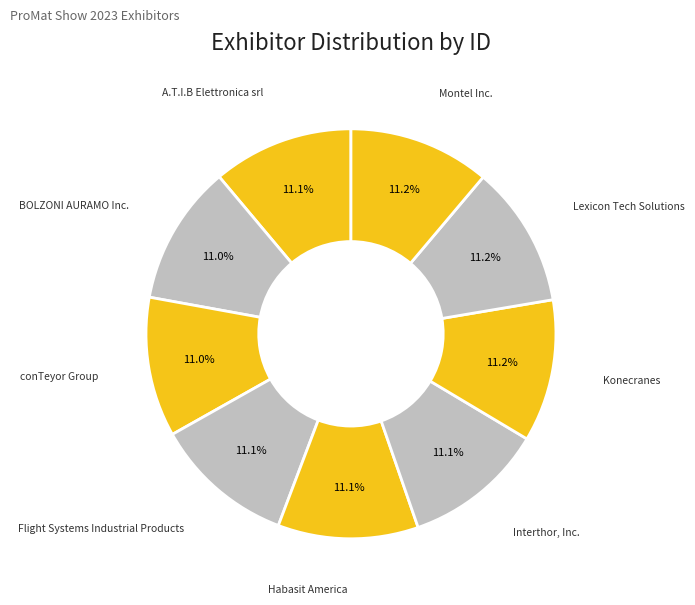

What percentage is NOT represented by A.T.I.B Elettronica srl?

88.9%